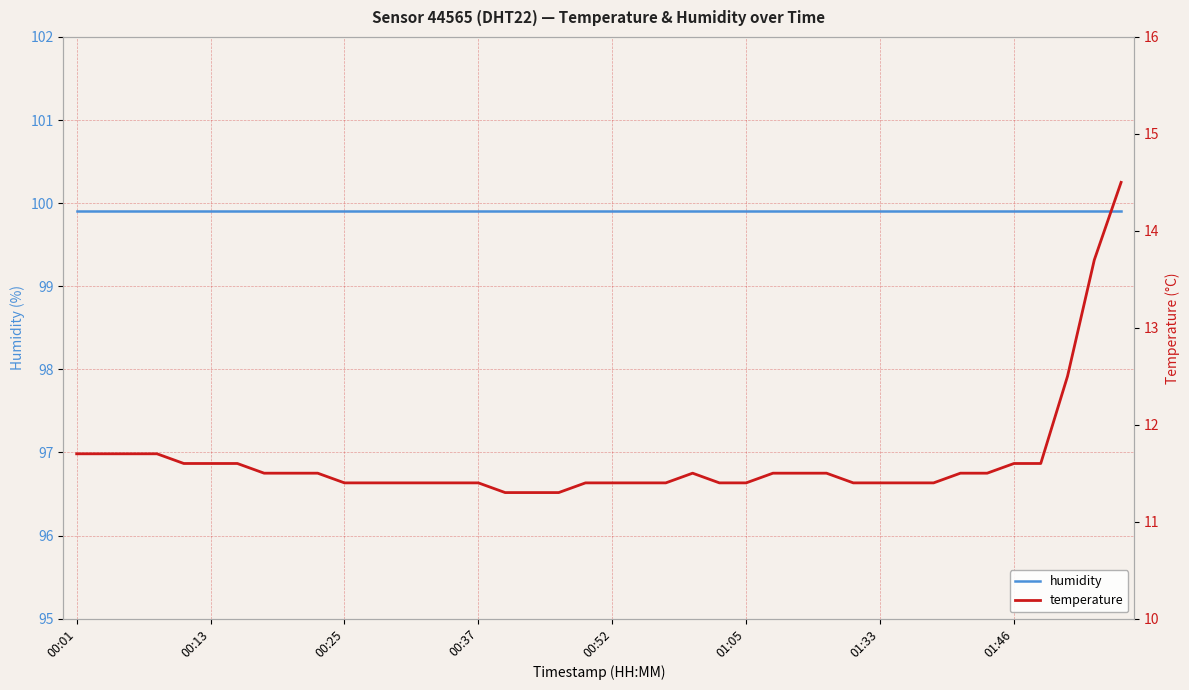

What is the smallest value displayed?

11.3